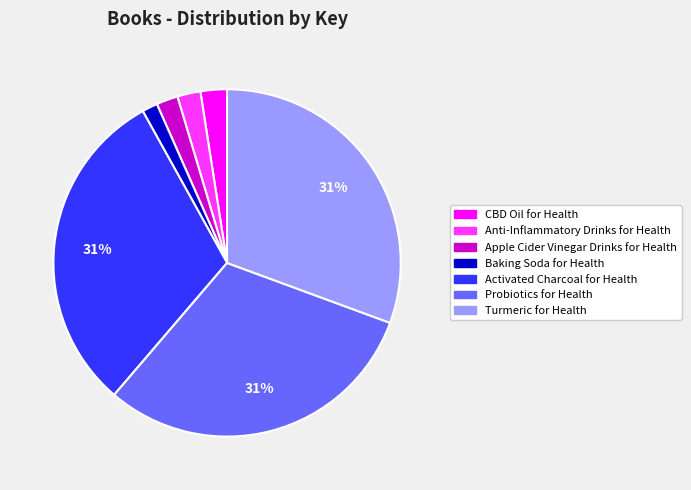

Approximately how many times larger is the value at Probiotics for Health compared to Activated Charcoal for Health?

1.0